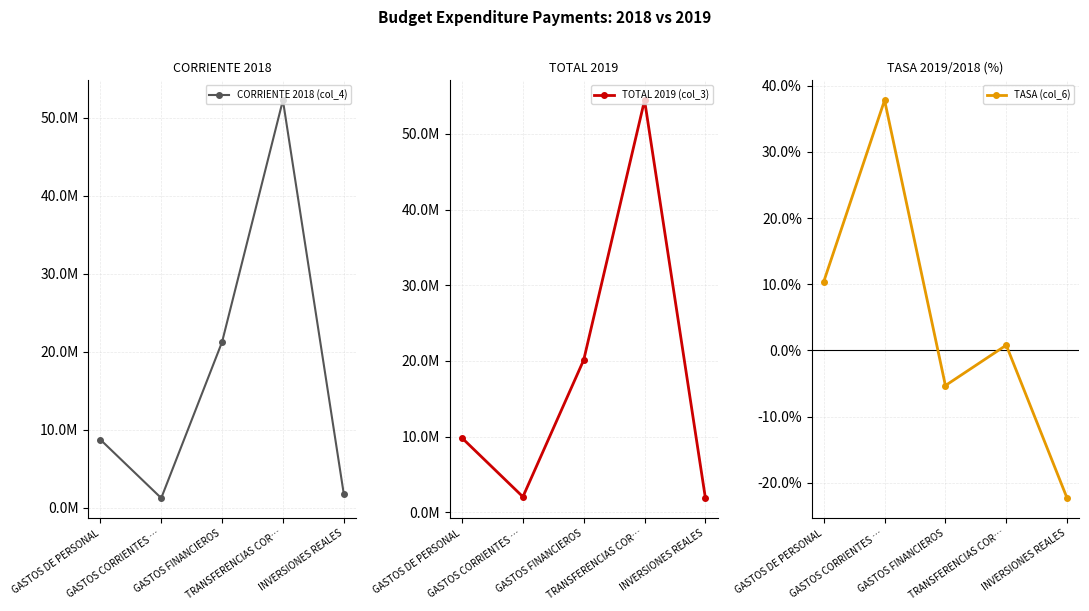

Rank the series at TRANSFERENCIAS COR… from highest to lowest value.

TOTAL 2019 (col_3), CORRIENTE 2018 (col_4), TASA (col_6)